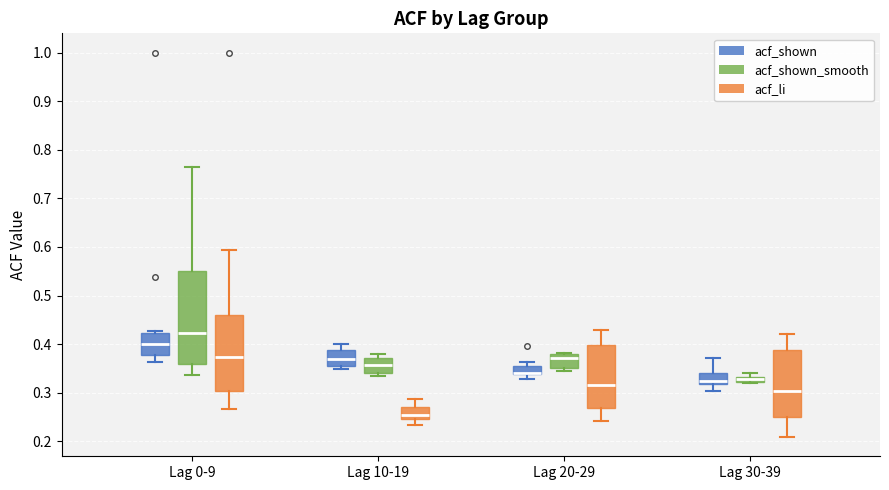

Comparing the boxes themselves (not the whiskers), which one is the tallest?

Lag 0-9 (acf_shown_smooth)